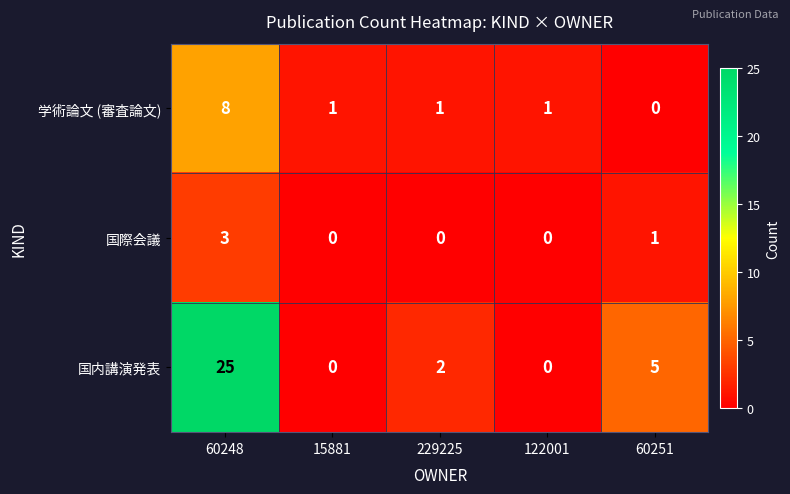

True or false: 国内講演発表 has a value of 0 at 15881.

True